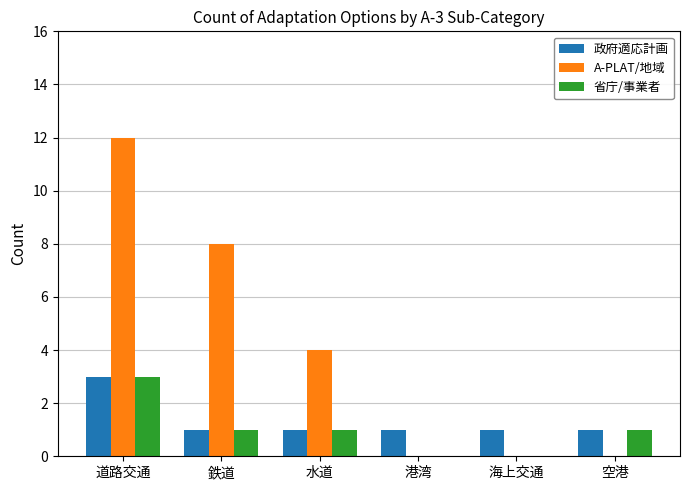

Which series changed the most between 鉄道 and 空港?

A-PLAT/地域